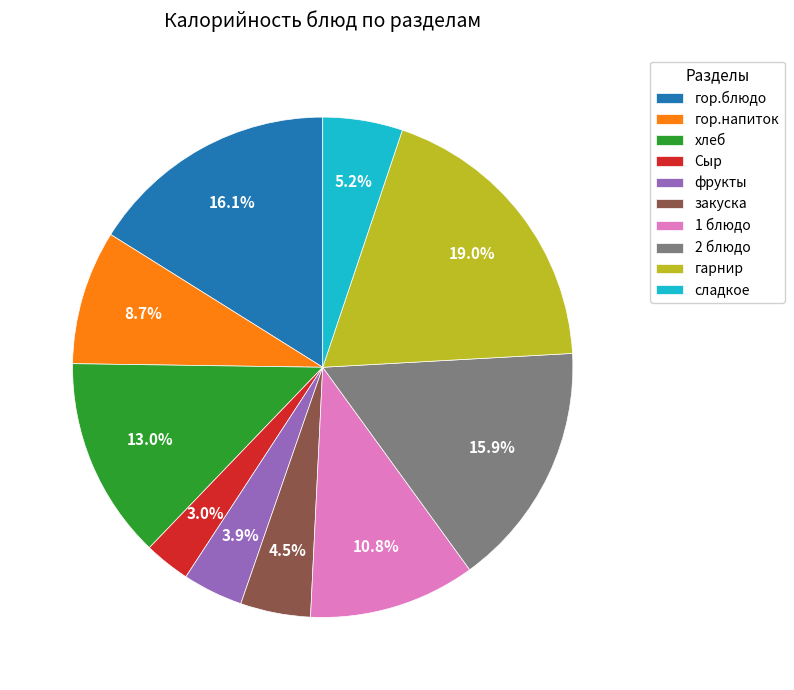

What percentage is NOT represented by гор.напиток?

91.3%